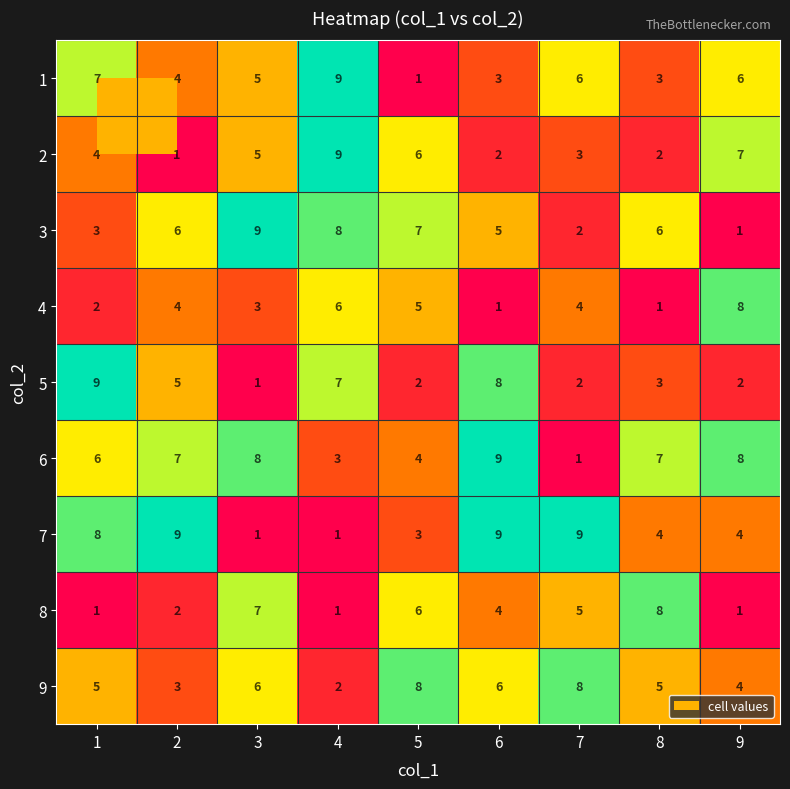

What is the difference between the maximum and minimum values in the 2 series?

8